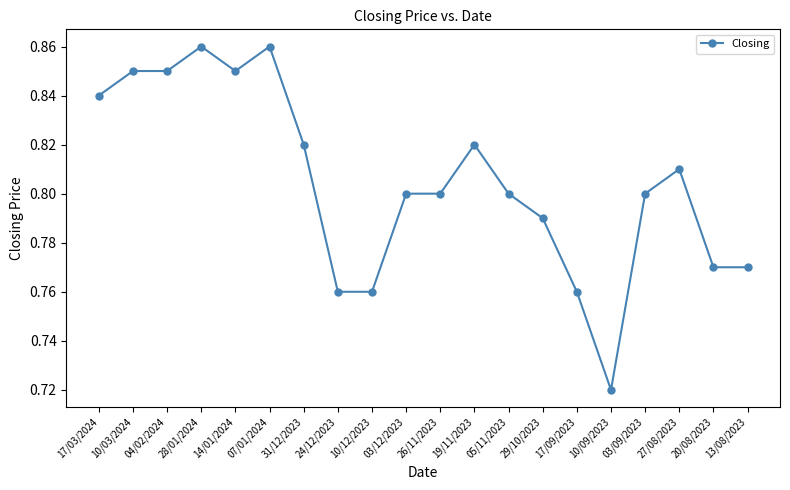

True or false: there are more than 2 points higher than both neighbors.

True